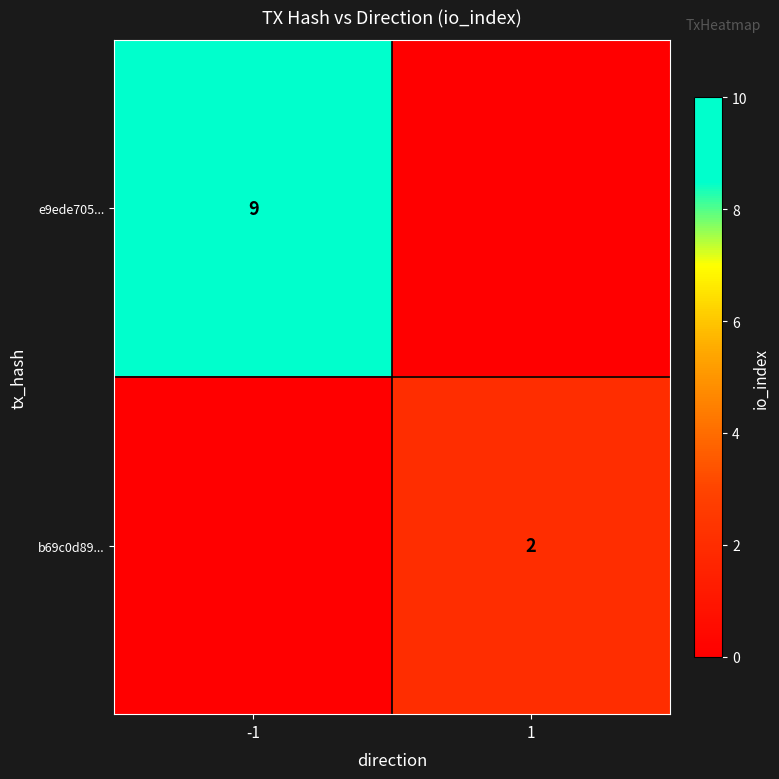

The b69c0d89... series shows 3 at 1. True or false?

False